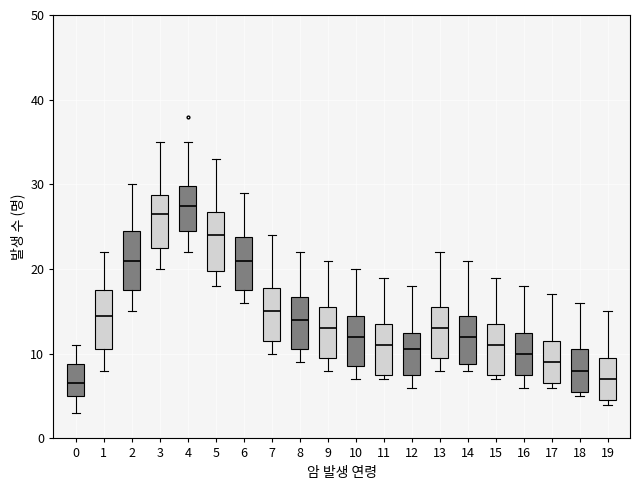

Reading left to right, read every box against the y-axis: the position of its median line, the range the box covers, and the ends of its whiskers. The values are not printed on the chart, so give them approximately, as read against the axis.

0: median 7, box 5 to 9, whiskers 3 to 11
1: median 15, box 11 to 18, whiskers 8 to 22
2: median 21, box 18 to 25, whiskers 15 to 30
3: median 27, box 23 to 29, whiskers 20 to 35
4: median 28, box 25 to 30, whiskers 22 to 35
5: median 24, box 20 to 27, whiskers 18 to 33
6: median 21, box 18 to 24, whiskers 16 to 29
7: median 15, box 12 to 18, whiskers 10 to 24
8: median 14, box 11 to 17, whiskers 9 to 22
9: median 13, box 10 to 16, whiskers 8 to 21
10: median 12, box 9 to 15, whiskers 7 to 20
11: median 11, box 8 to 14, whiskers 7 to 19
12: median 11, box 8 to 13, whiskers 6 to 18
13: median 13, box 10 to 16, whiskers 8 to 22
14: median 12, box 9 to 15, whiskers 8 to 21
15: median 11, box 8 to 14, whiskers 7 to 19
16: median 10, box 8 to 13, whiskers 6 to 18
17: median 9, box 7 to 12, whiskers 6 to 17
18: median 8, box 6 to 11, whiskers 5 to 16
19: median 7, box 5 to 10, whiskers 4 to 15